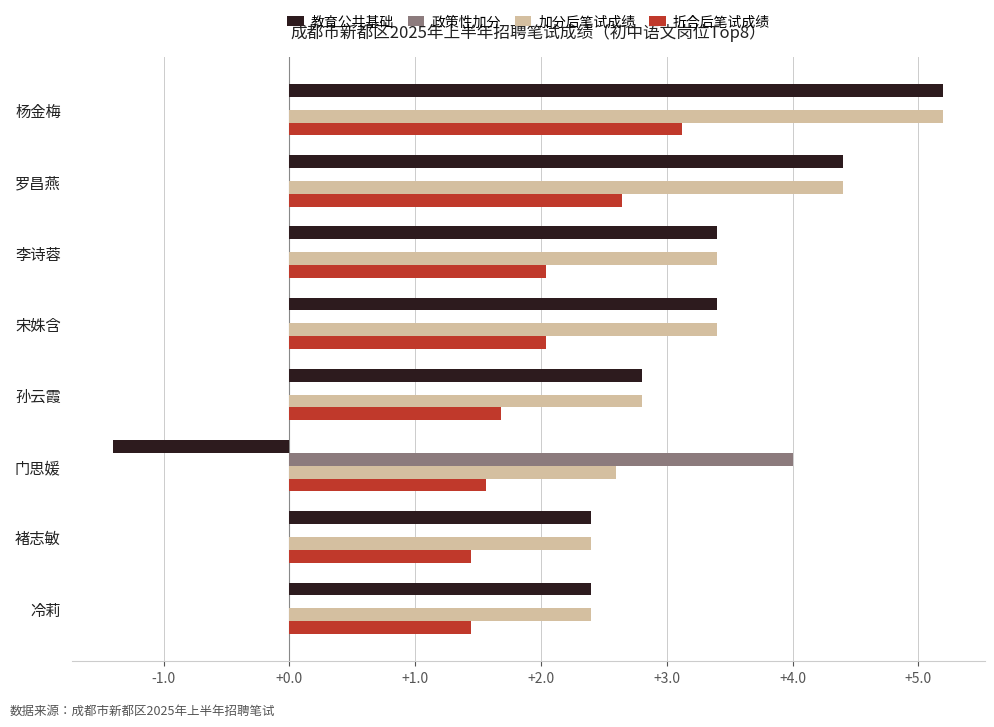

What value does the 折合后笔试成绩 series have at 李诗蓉?

2.0